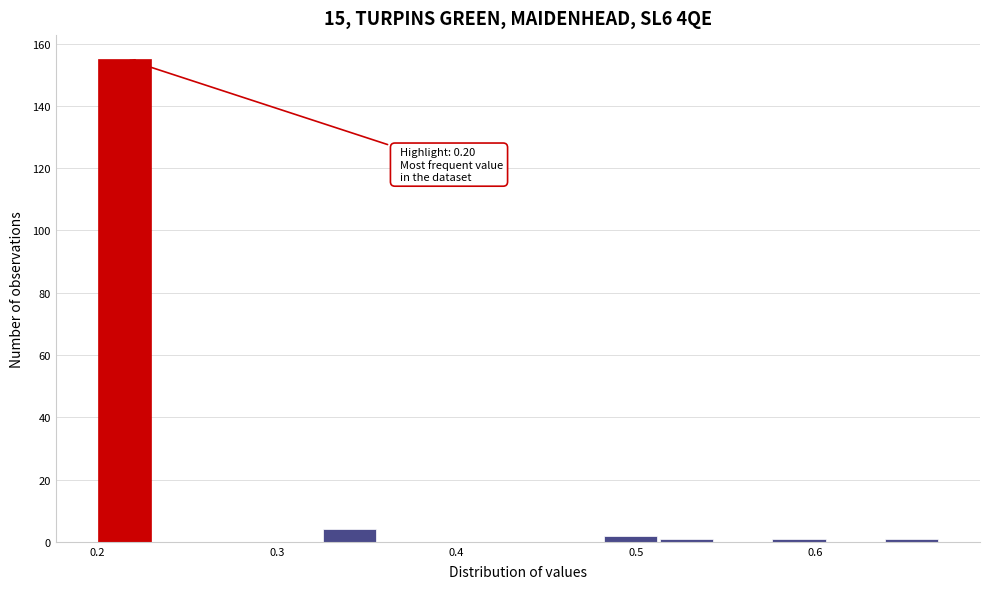

Read against the x-axis, roughly where is the centre of the tallest bar?

0.21